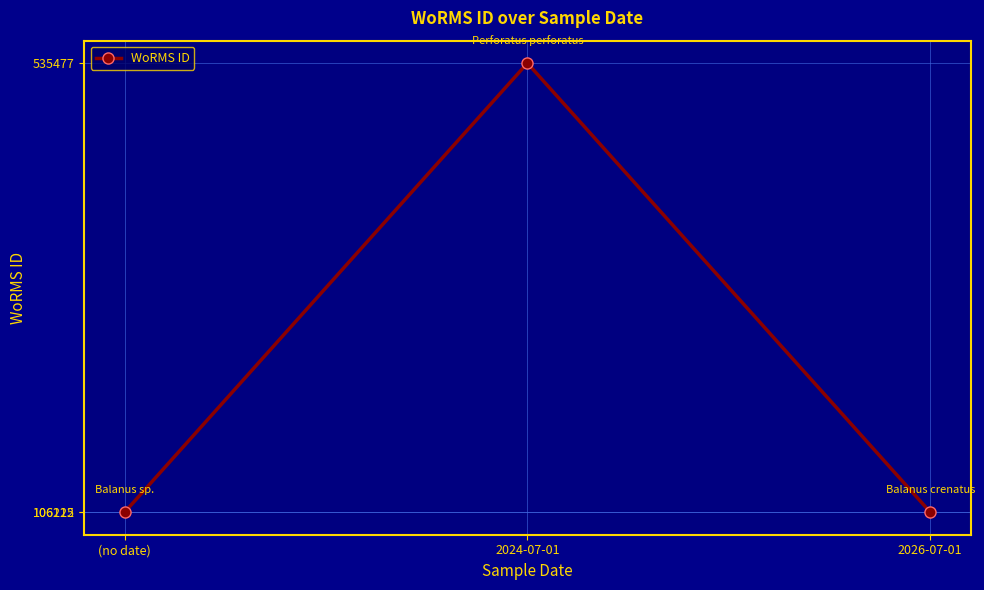

Is this an area chart (filled region under the line)?

No